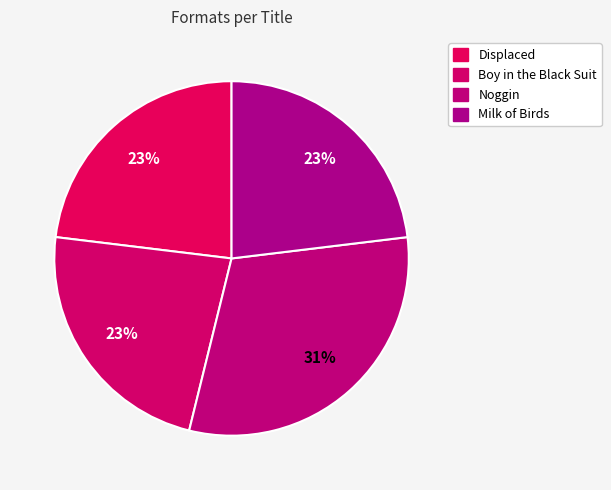

True or false: Boy in the Black Suit accounts for 9% of the total.

False